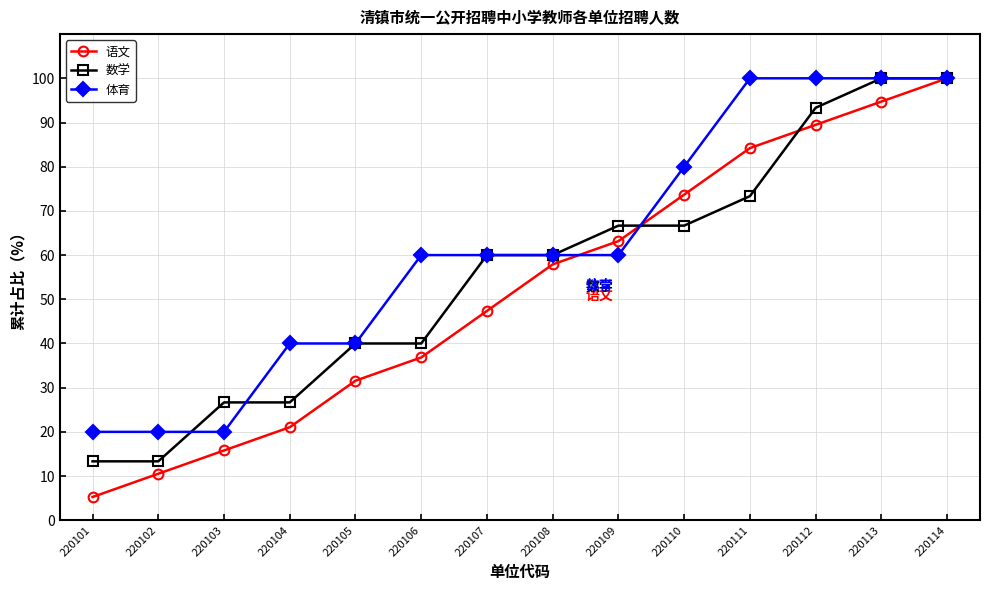

At how many categories does at least one series exceed 69?

5